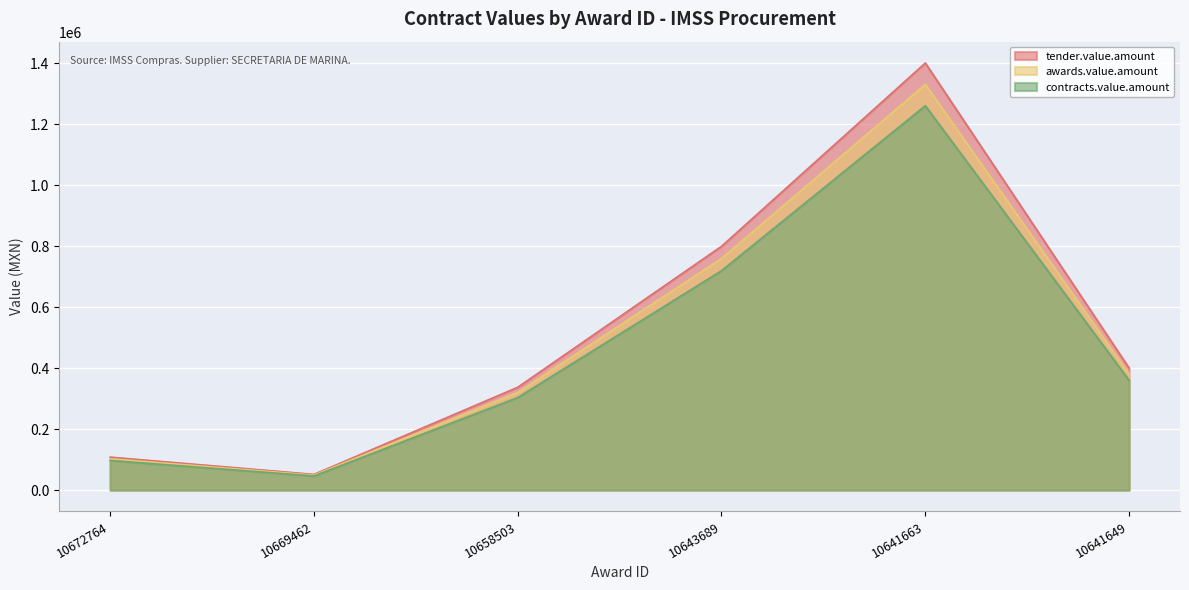

Does the chart display data point markers on the line(s)?

No